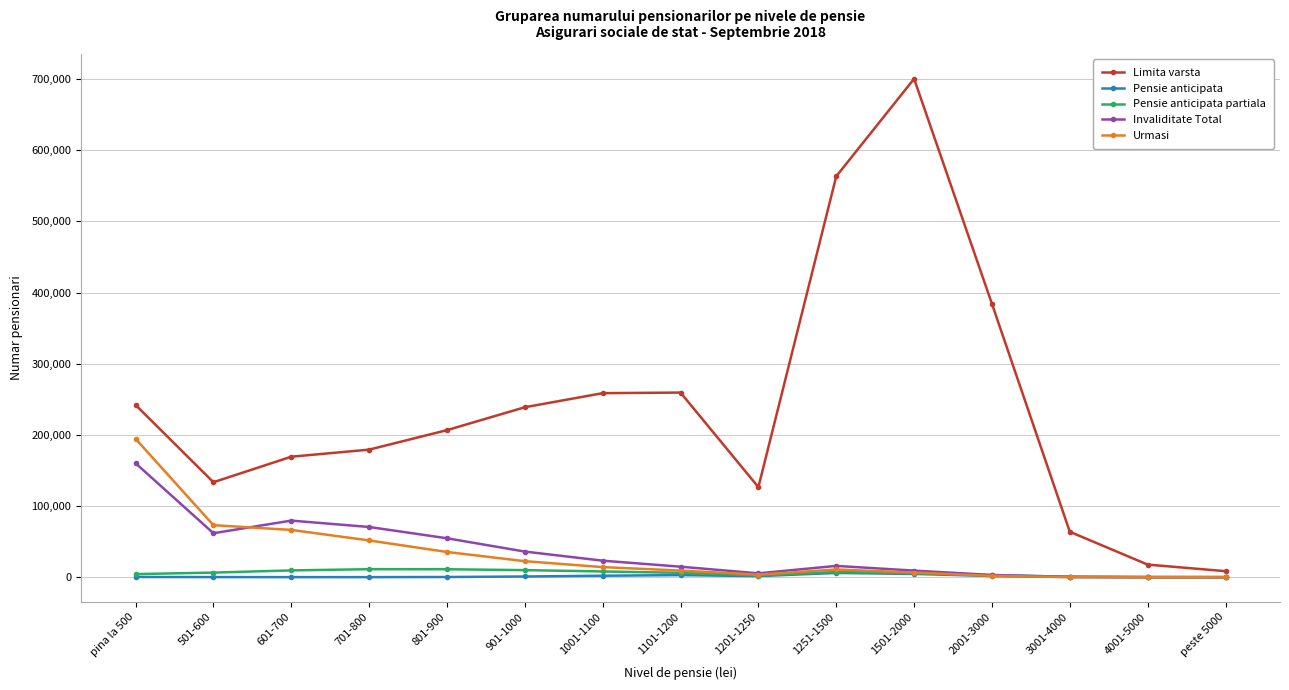

Which label corresponds to the largest value in the chart?

1501-2000